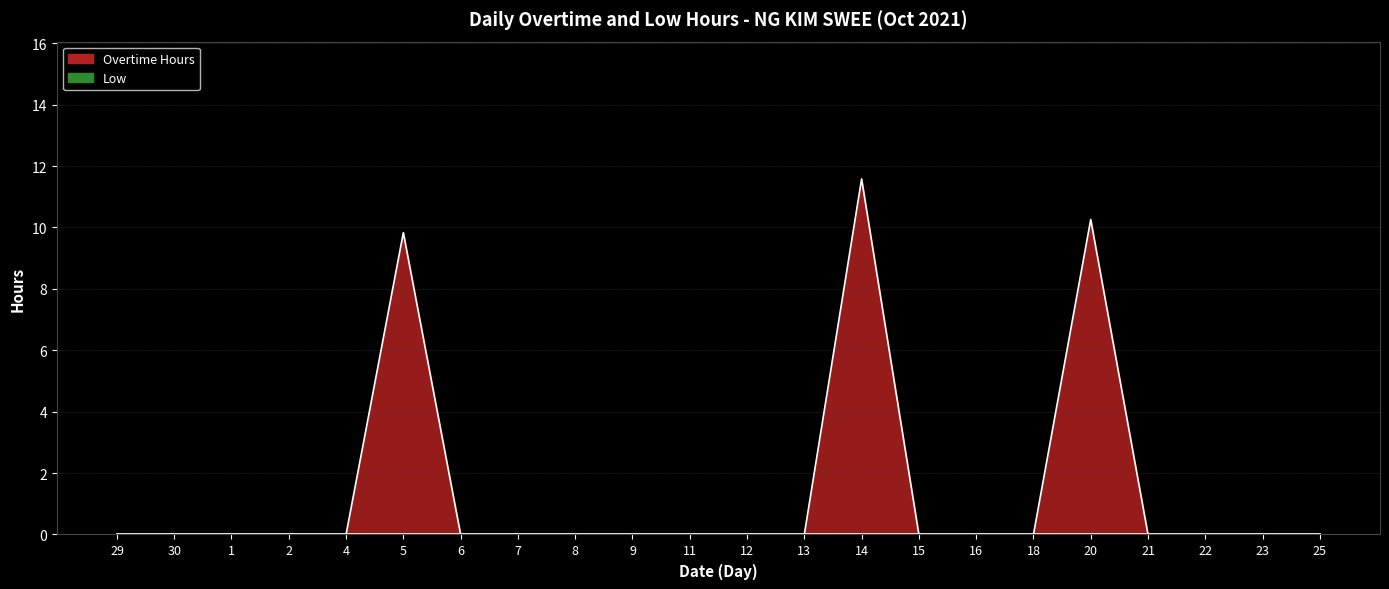

The value at 29 is 8.1. True or false?

False